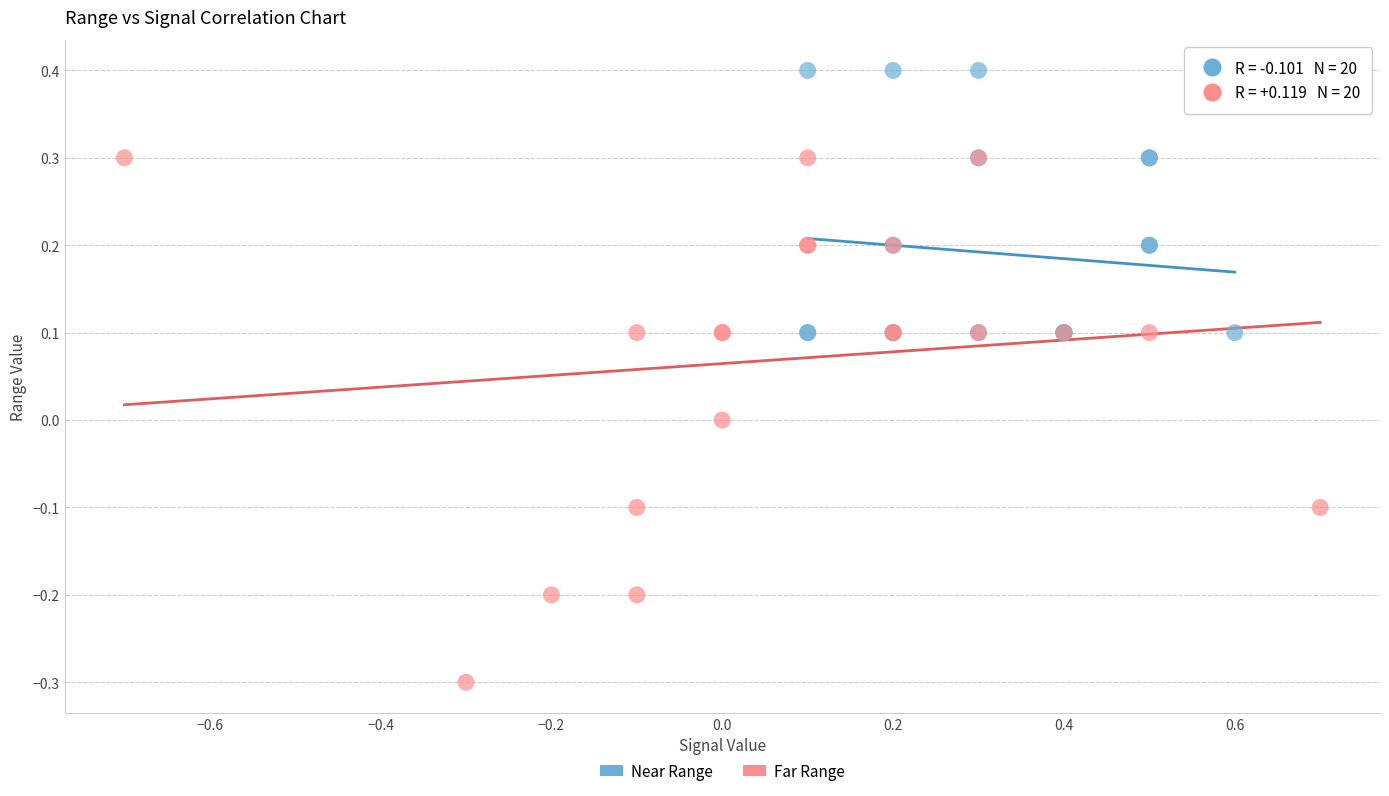

Which series has the widest spread of Y values?

Far Range